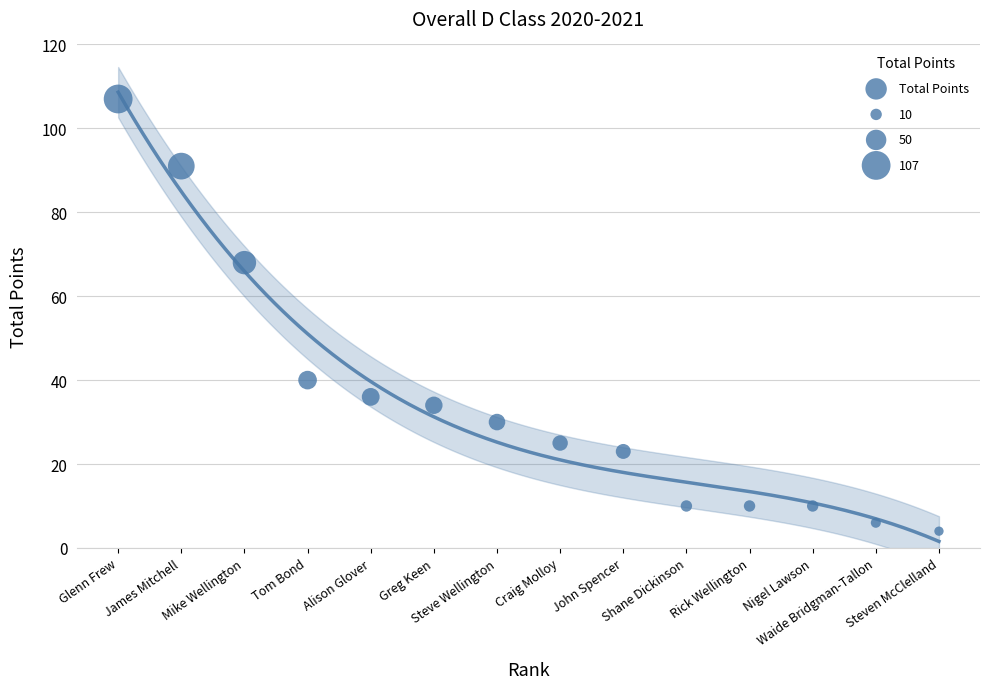

What Y value in the scatter plot is closest to 55?

68